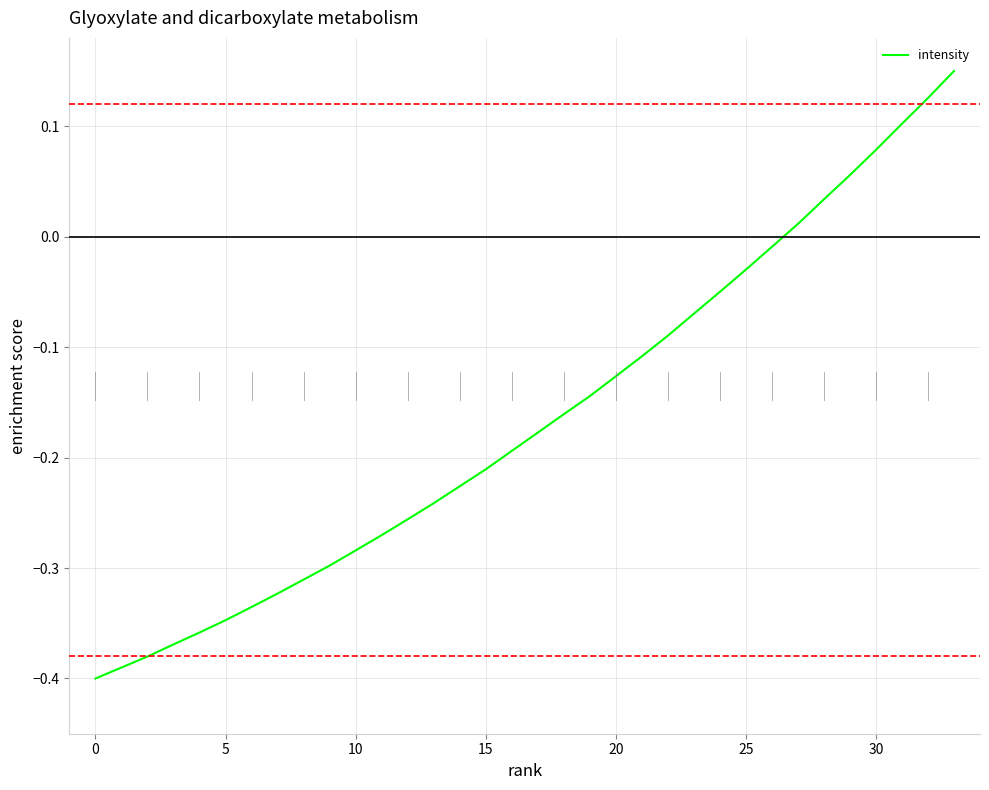

Is it true that the value at 0 is -0.2?

False